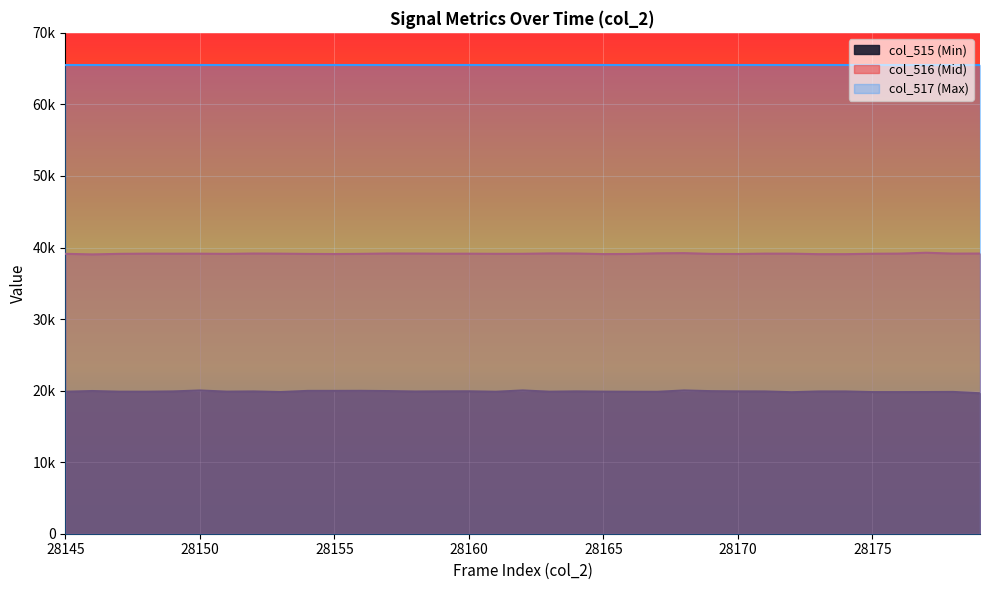

The col_516 series shows 62219 at 28170. True or false?

False